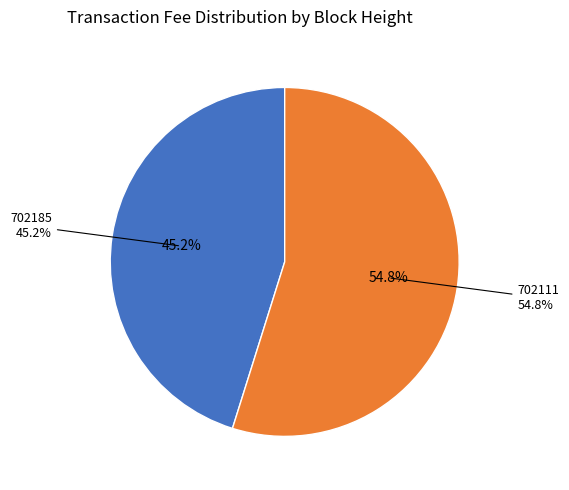

Is it true that 702111 is 47% of the pie?

False